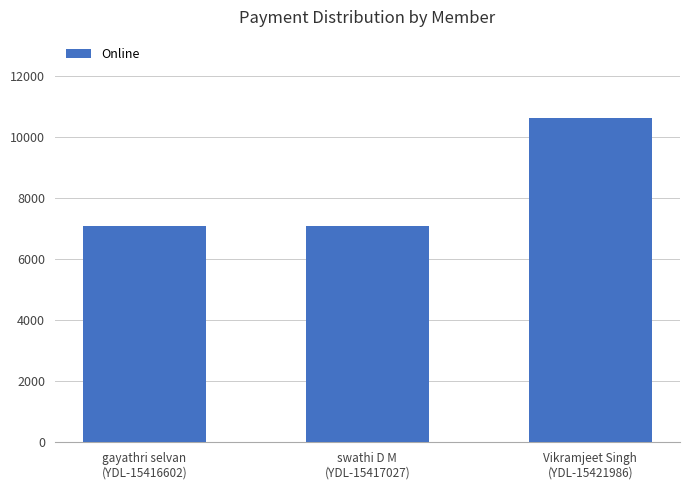

Count the values in the range 7080 to 10620.

3